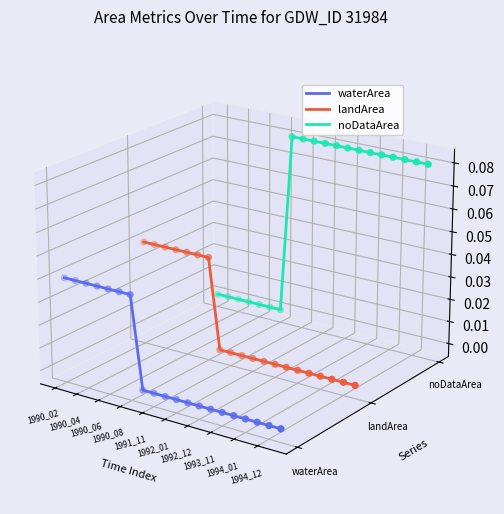

What are all the series names shown in the legend?

waterArea, landArea, noDataArea